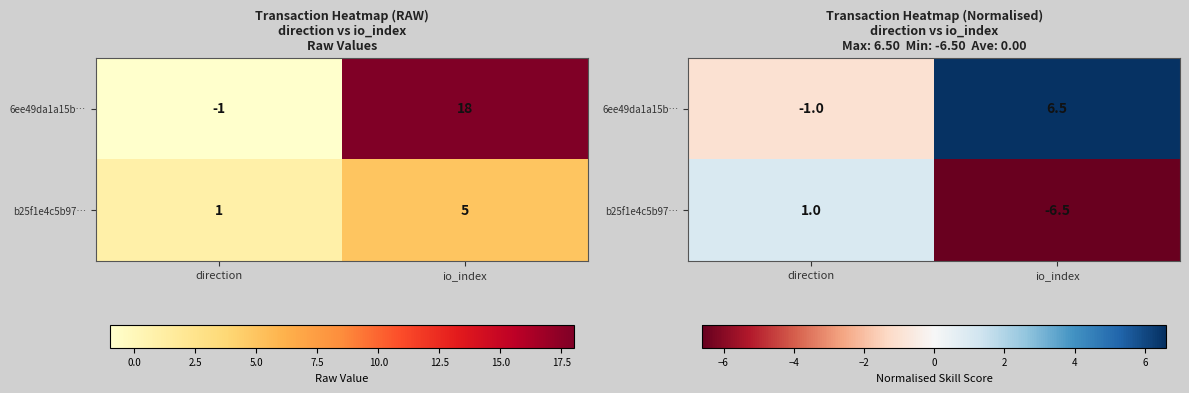

How many values in the b25f1e4c5b97… series are below 1?

1